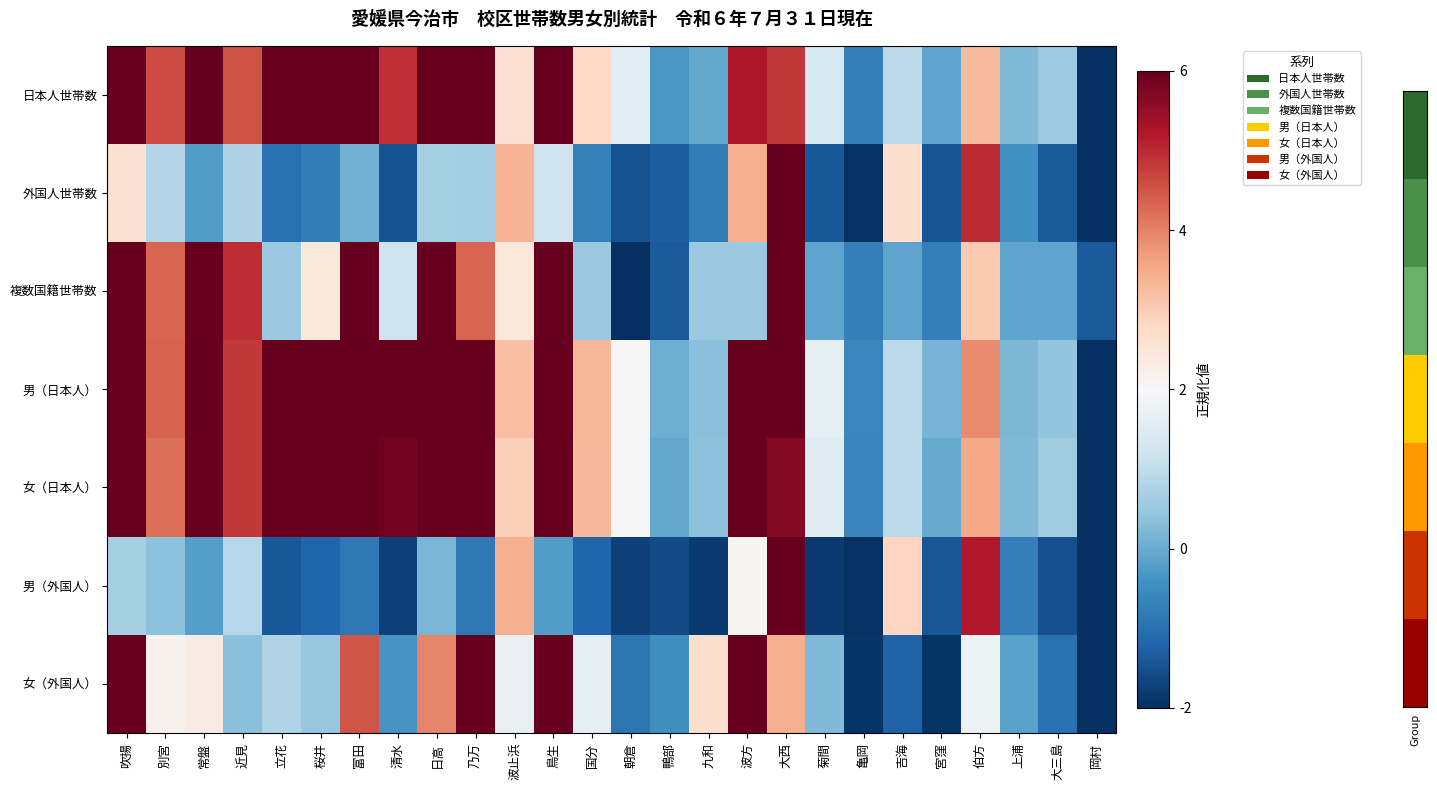

How many distinct data groups are displayed?

7